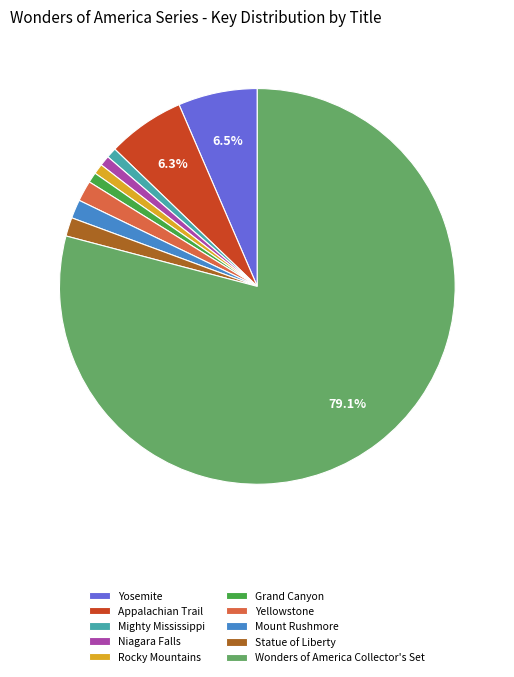

Do Rocky Mountains and Niagara Falls together represent more than half of the pie?

No